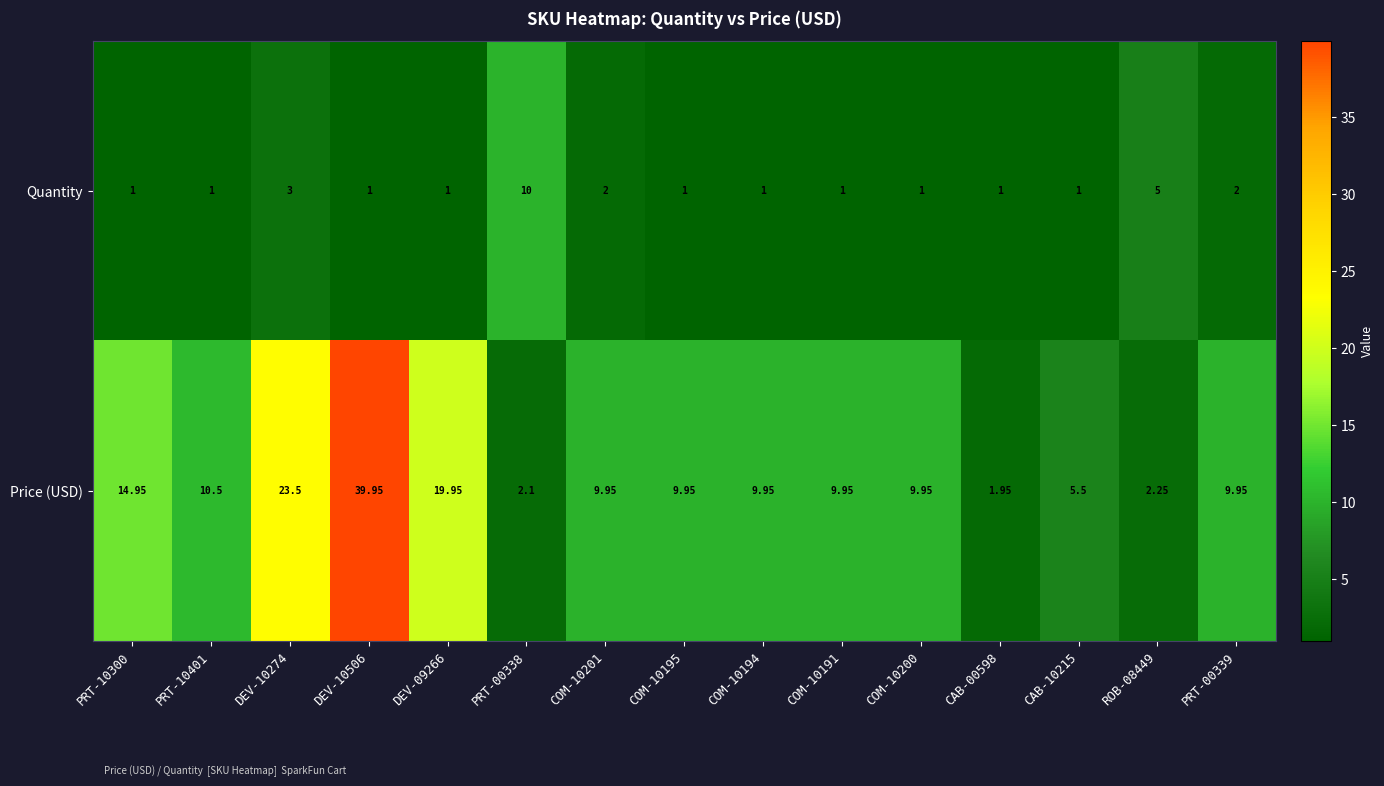

Rank the series by their average value, from lowest to highest.

Quantity, Price (USD)